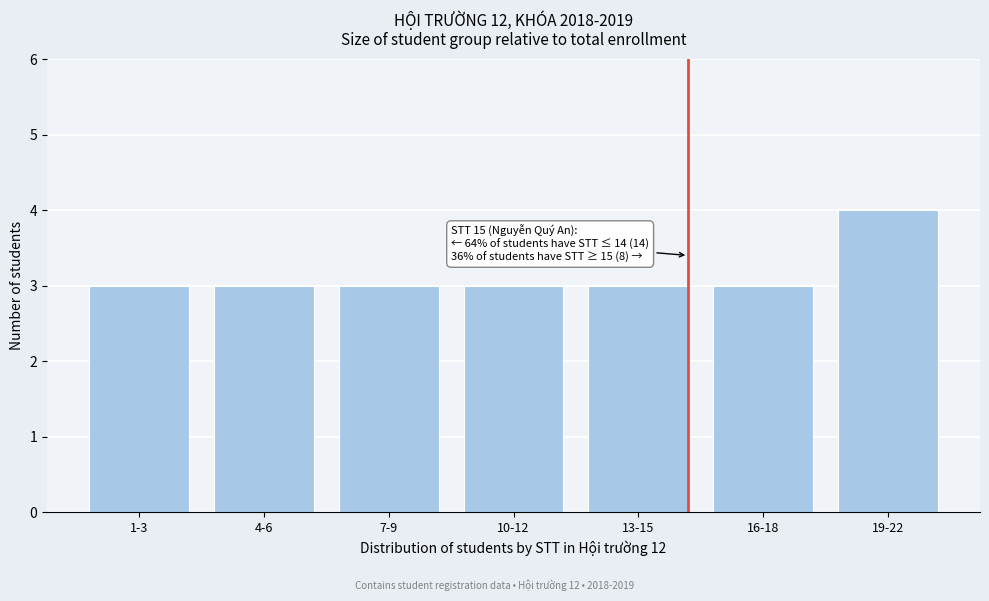

Reading left to right, what are all the values shown in this chart?

3	3	3	3	3	3	4